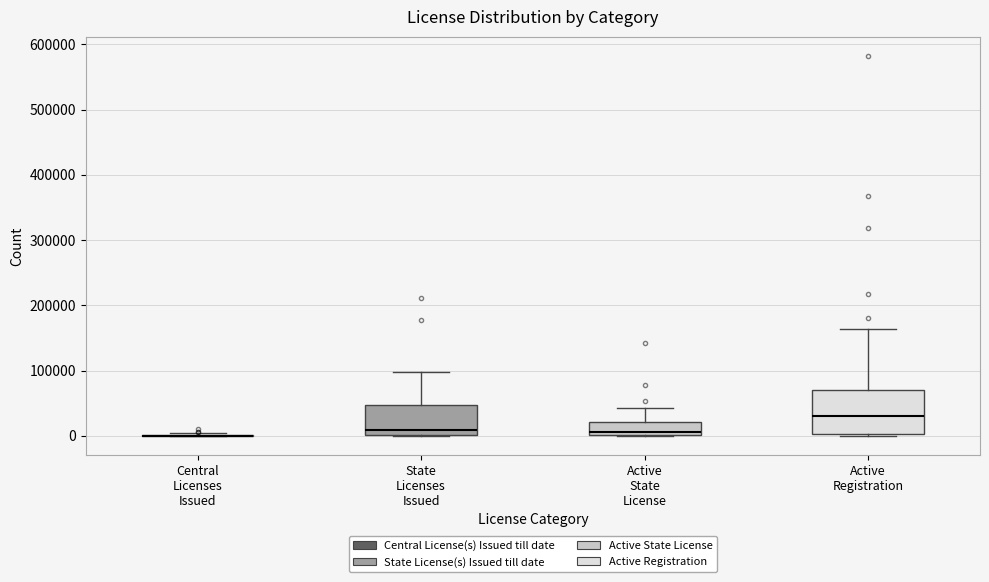

Where does the median line of the box for State Licenses Issued sit on the y-axis? The values are not printed on the chart, so give them approximately, as read against the axis.

10000